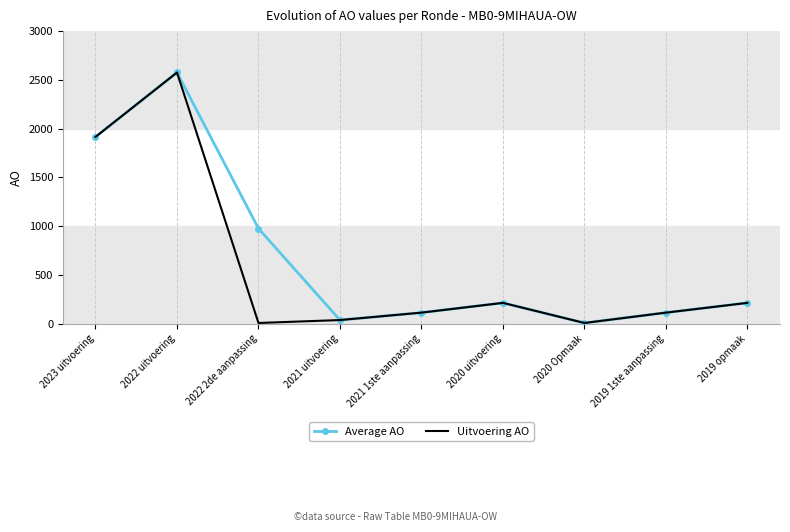

The Average AO series shows 1916 at 2023 uitvoering. True or false?

True